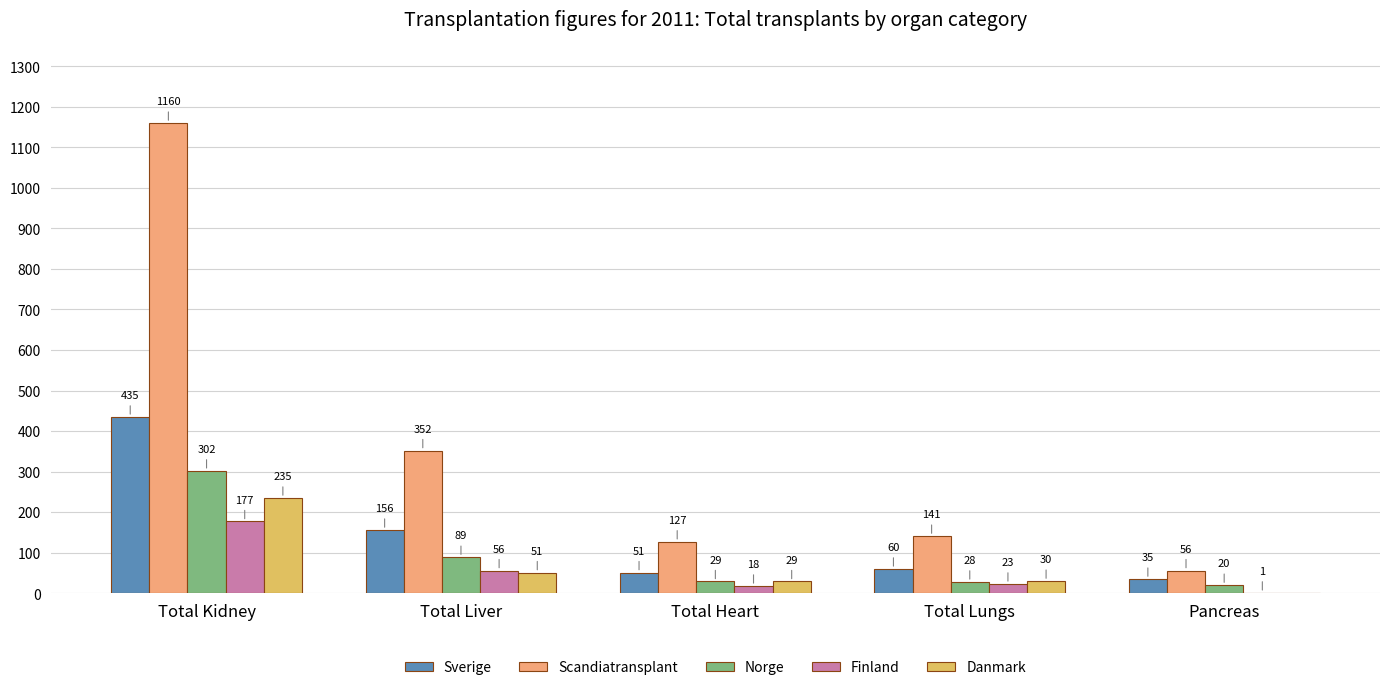

At which label does Scandiatransplant first exceed 141?

Total Kidney